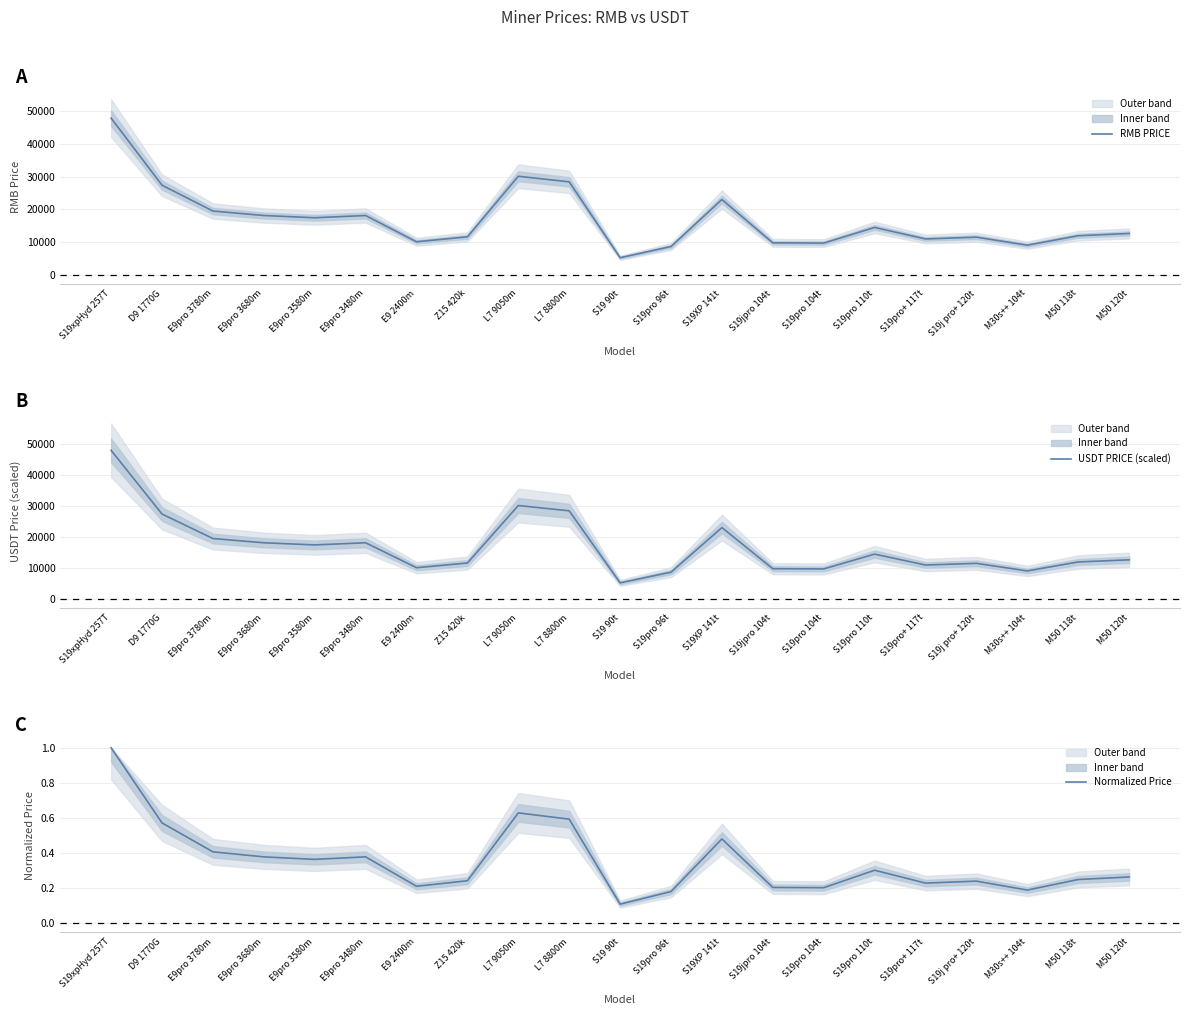

At which category is the sum across all series the highest?

S19xpHyd 257T